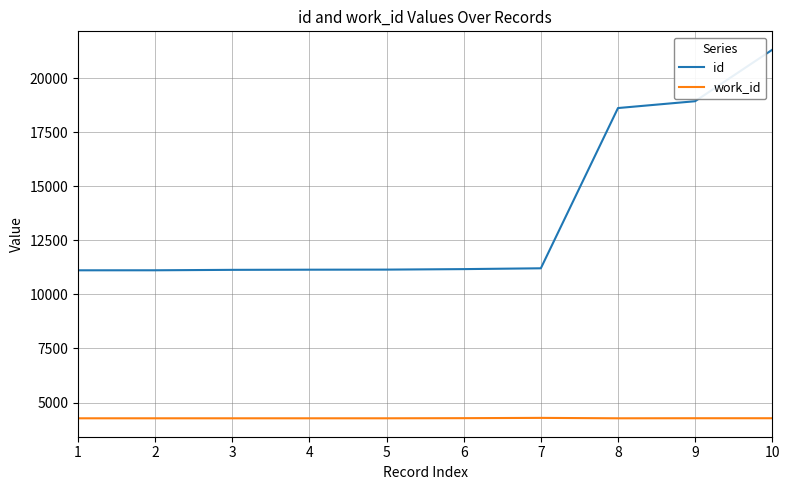

Which series has the largest range (max minus min)?

id